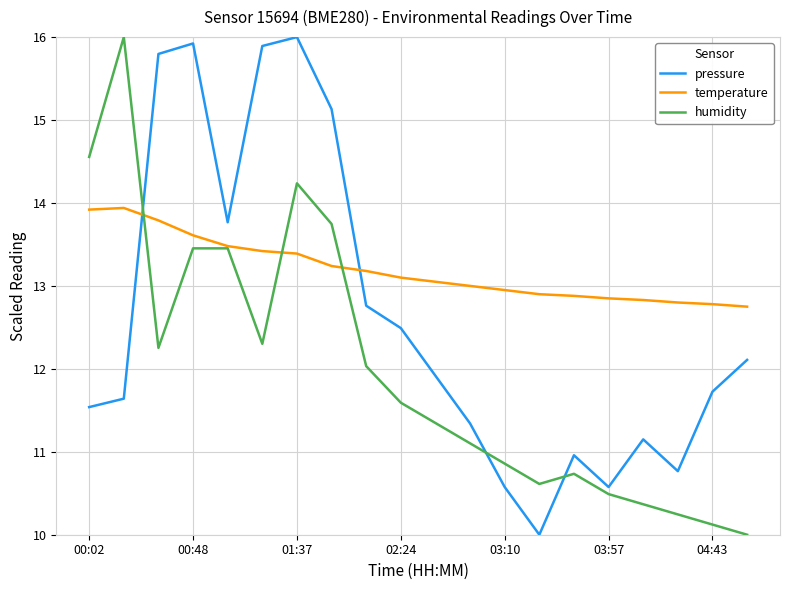

How many intersections are there between temperature and pressure?

2